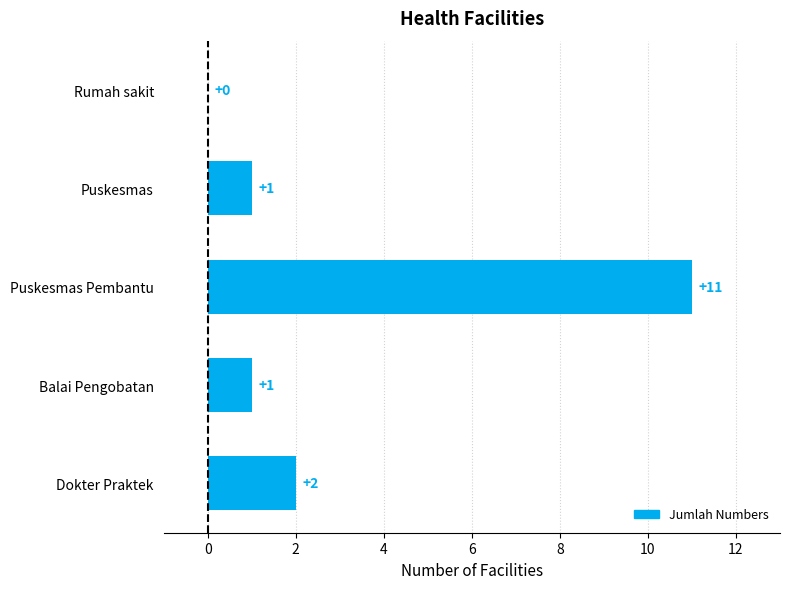

What is the sum of all values?

15